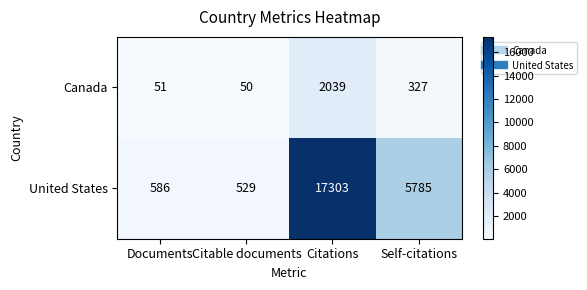

Reading right to left, extract all data points from this chart.

Canada: 327	2039	50	51
United States: 5785	17303	529	586